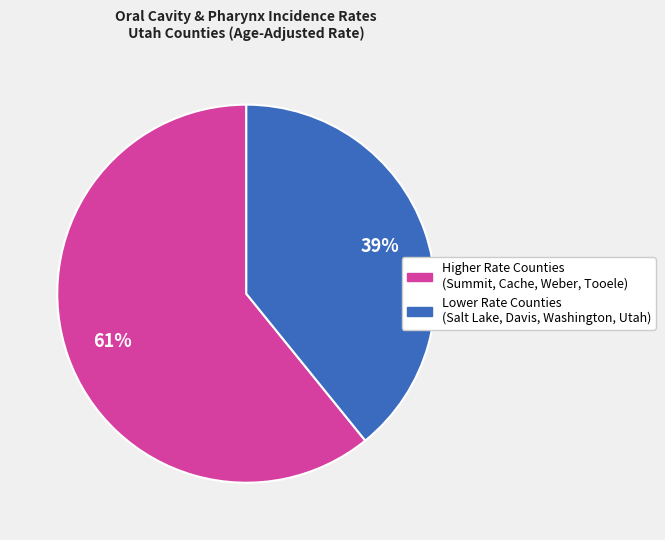

Does any single category account for the majority?

Yes